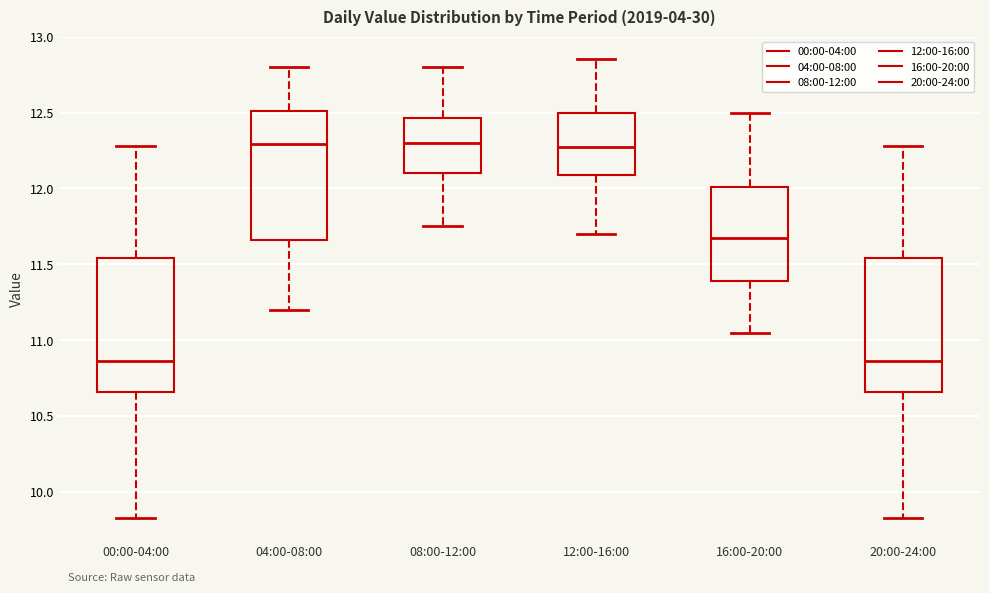

Where is the upper edge of the box for 16:00-20:00 on the y-axis? The values are not printed on the chart, so give them approximately, as read against the axis.

12.00